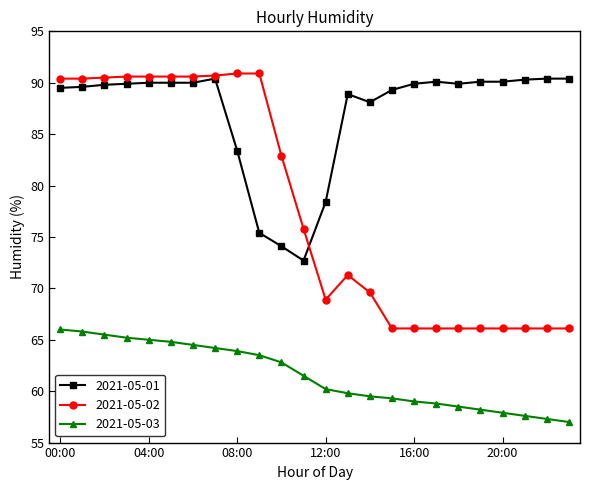

True or false: 2021-05-02 and 2021-05-03 intersect in this chart.

False